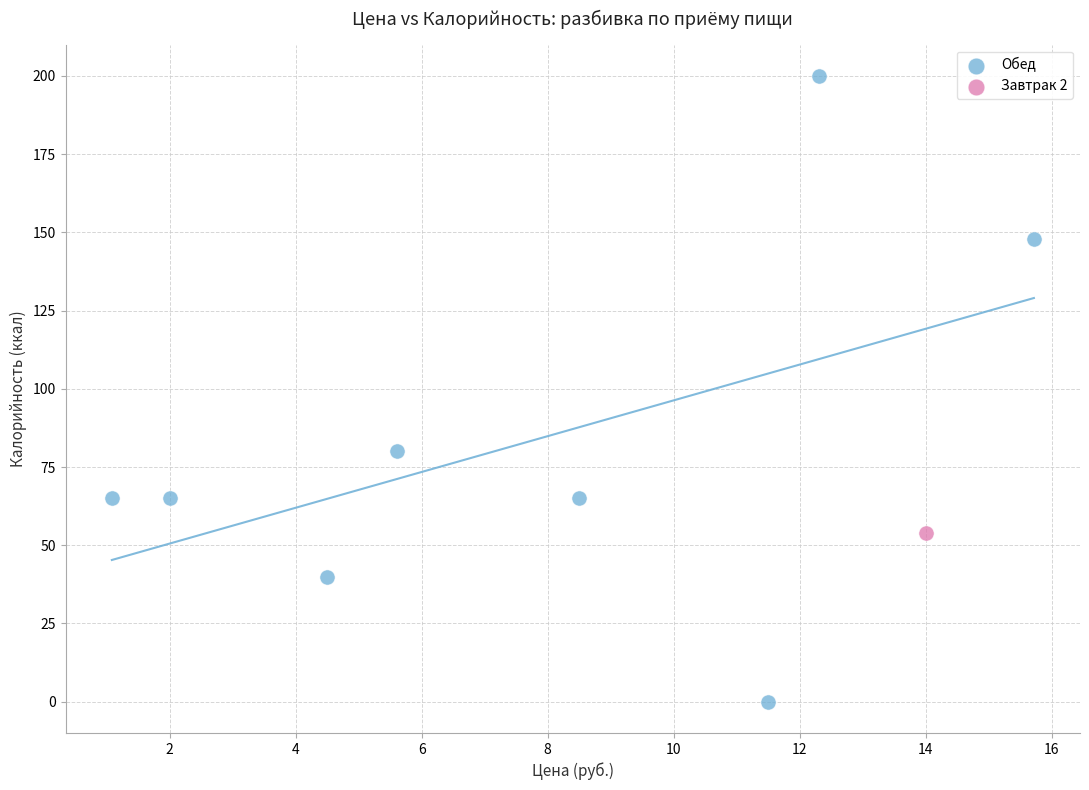

What are all the series names shown in the legend?

Обед, Завтрак 2